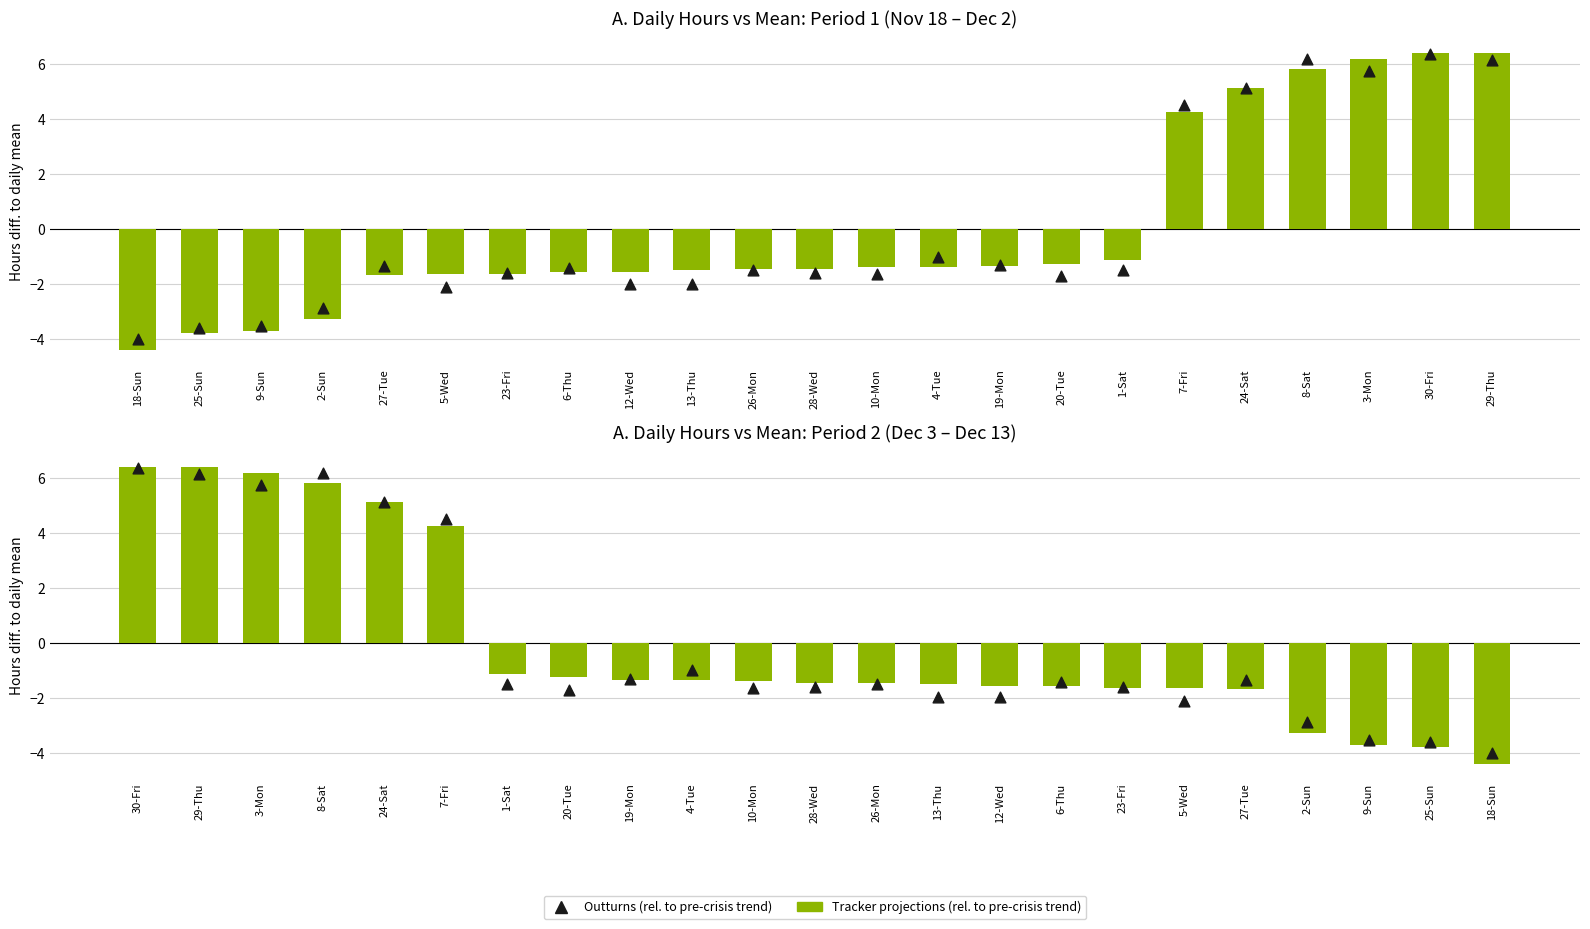

What are all the series names shown in the legend?

Tracker projections (rel. to pre-crisis trend), Outturns (rel. to pre-crisis trend)